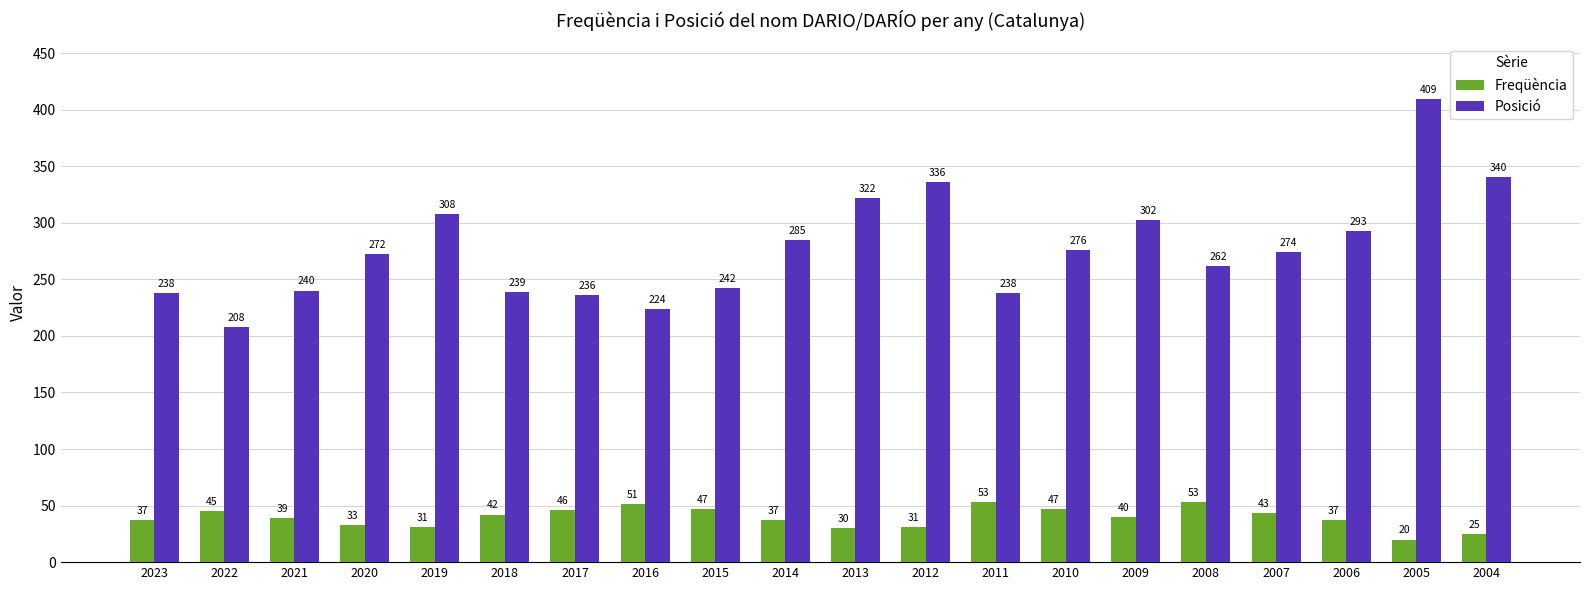

The value of Freqüència at 2016 is 28. True or false?

False